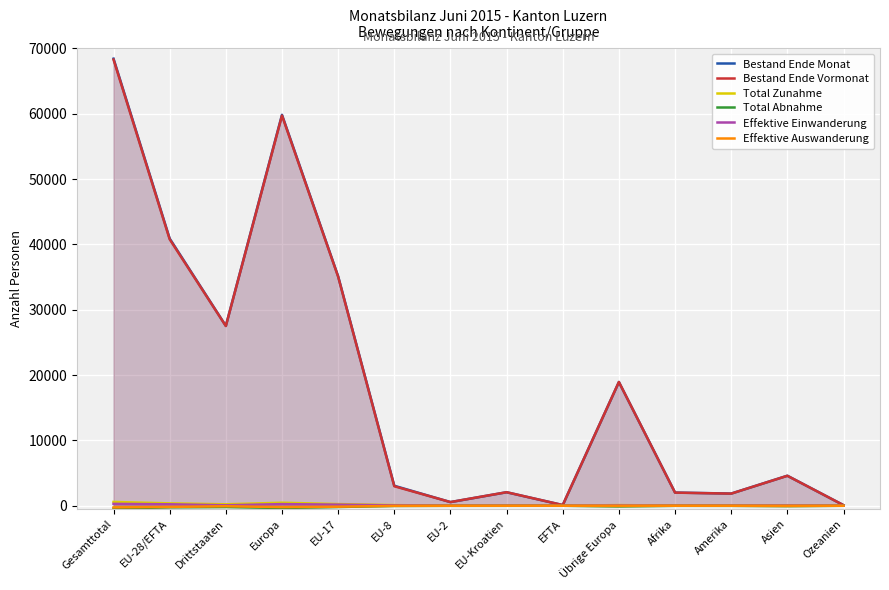

How many negative values does the Effektive Auswanderung series have?

13